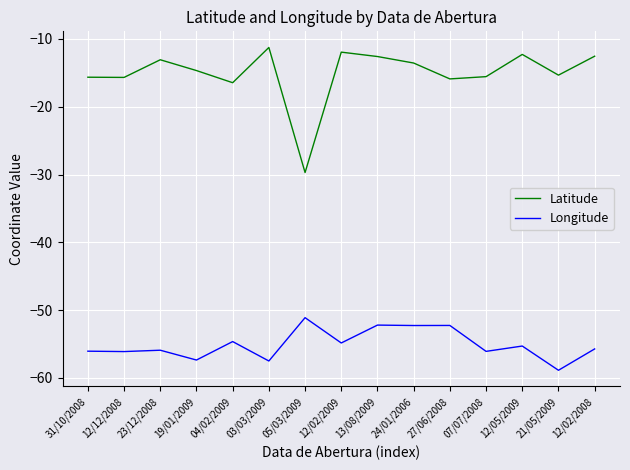

Count the number of categories in the chart.

15